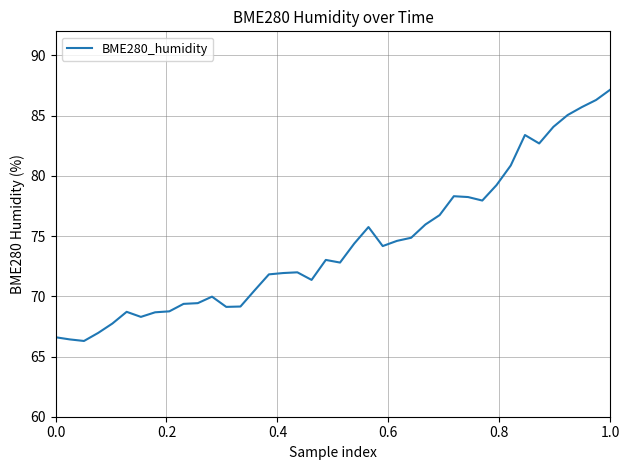

What is the greatest value displayed?

87.2